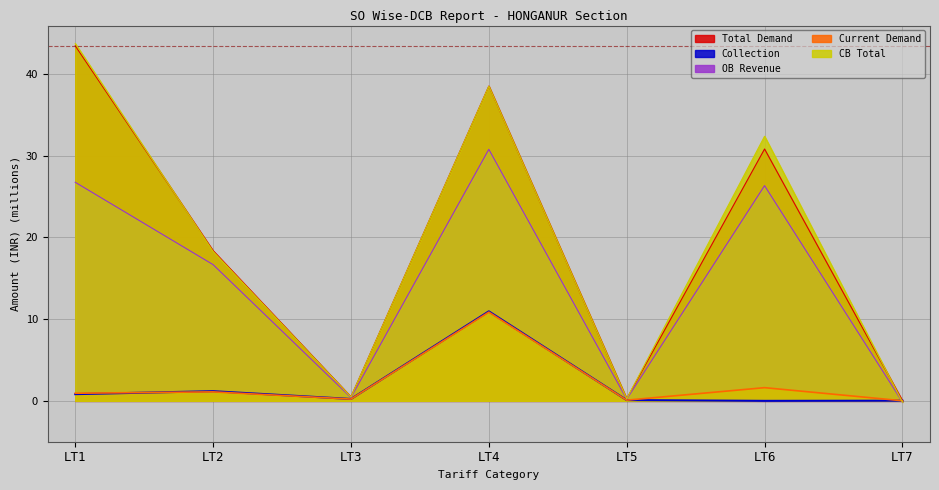

True or false: Collection has a value of 0.2 at LT3.

True